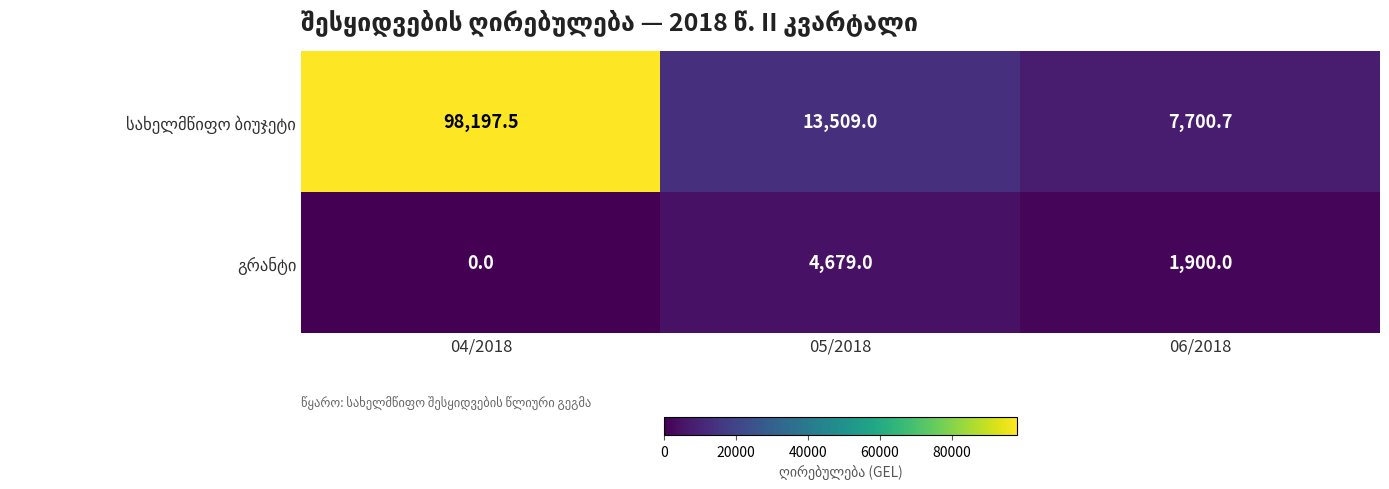

Which label corresponds to the smallest value in the chart?

04/2018